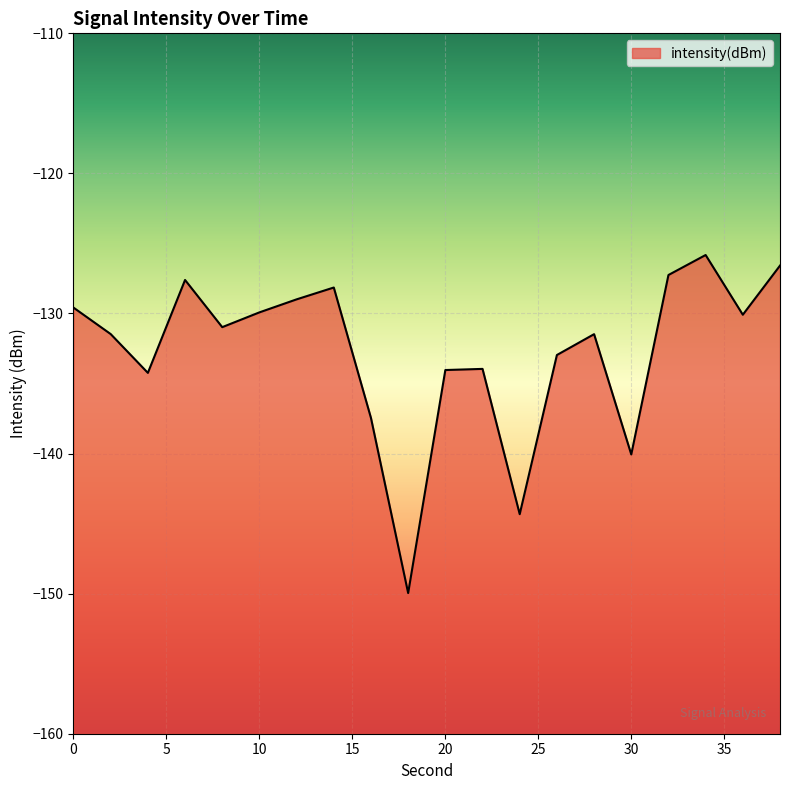

True or false: the data shows -194.2 at 4.

False